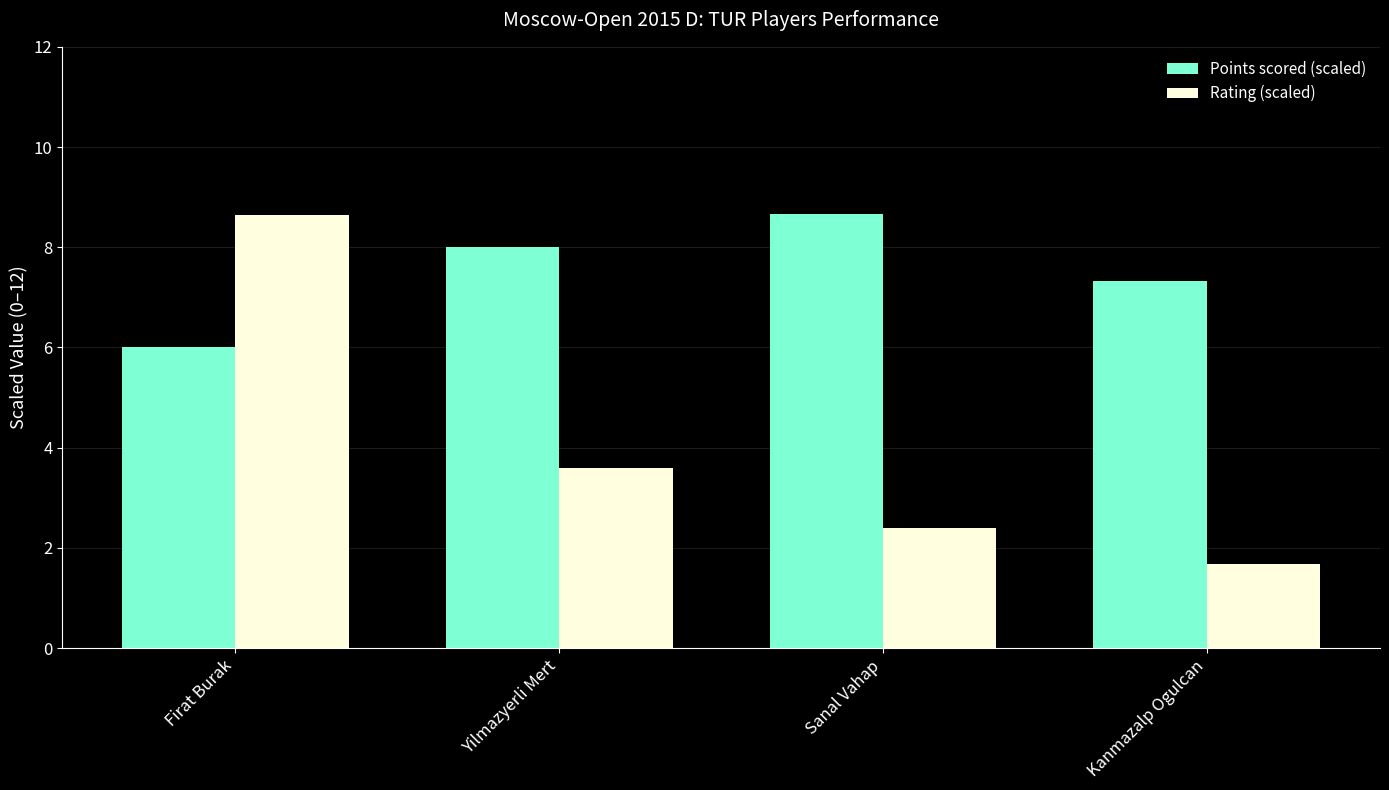

How many groups of bars are there?

4